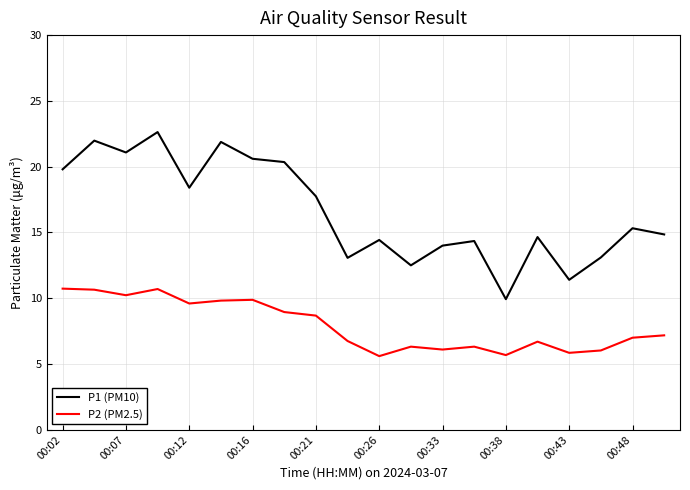

What is the lowest value of the P1 (PM10) series?

9.9